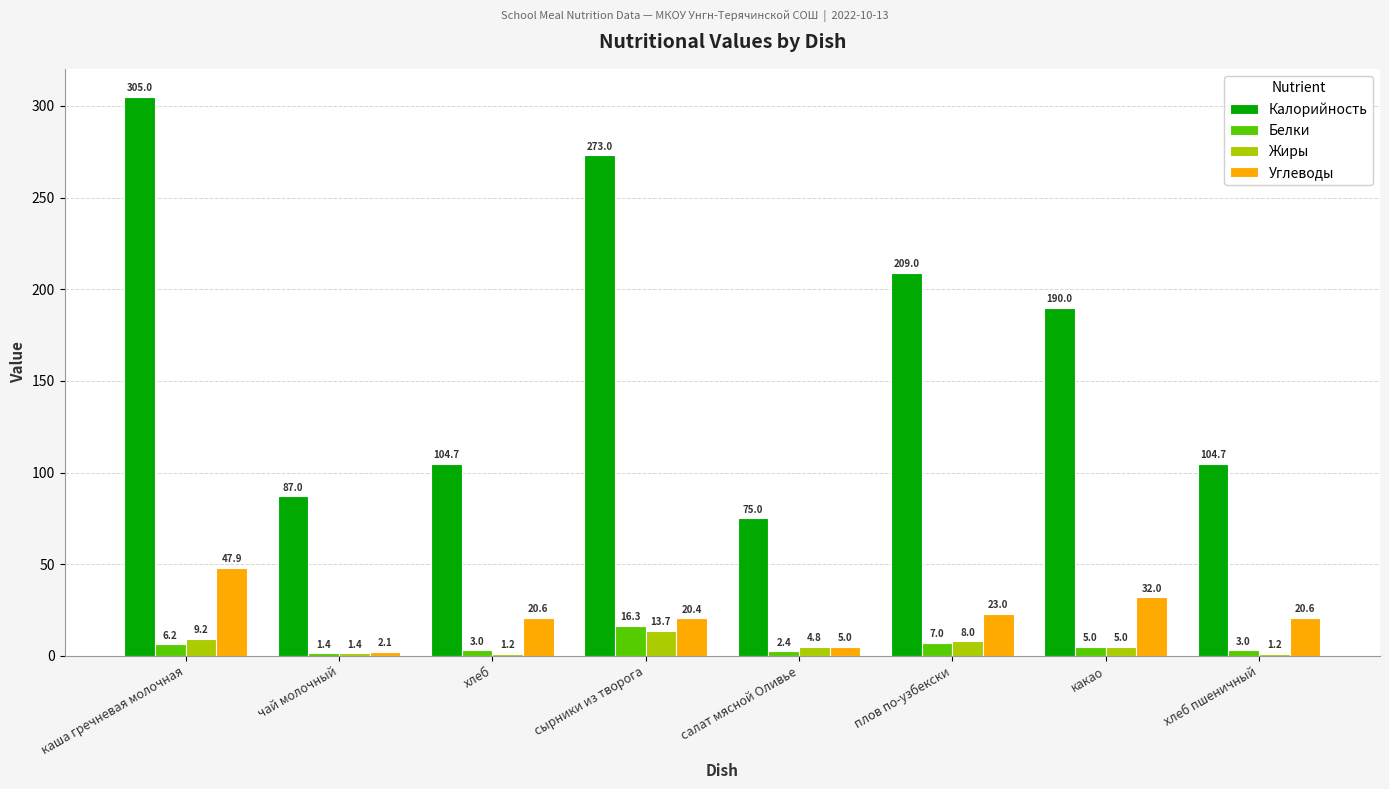

What position from the right is плов по-узбекски?

3